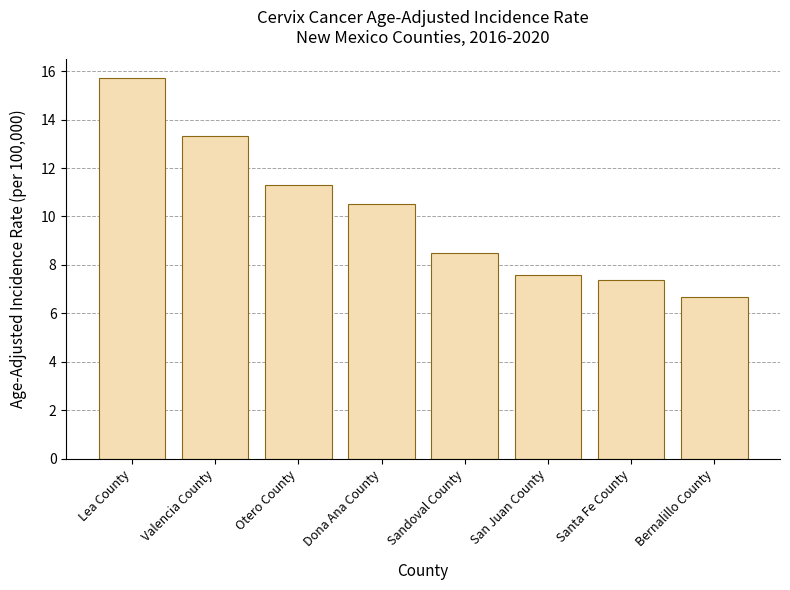

What is the change in value from Dona Ana County to Bernalillo County?

-3.8